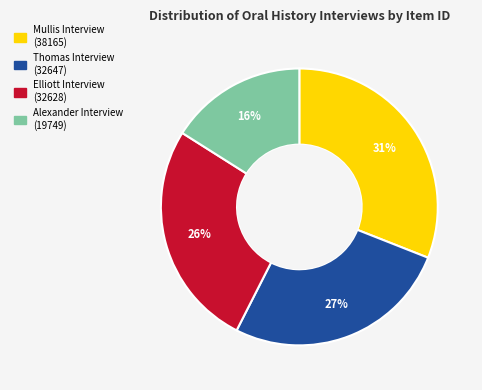

How many segments does this pie chart have?

4